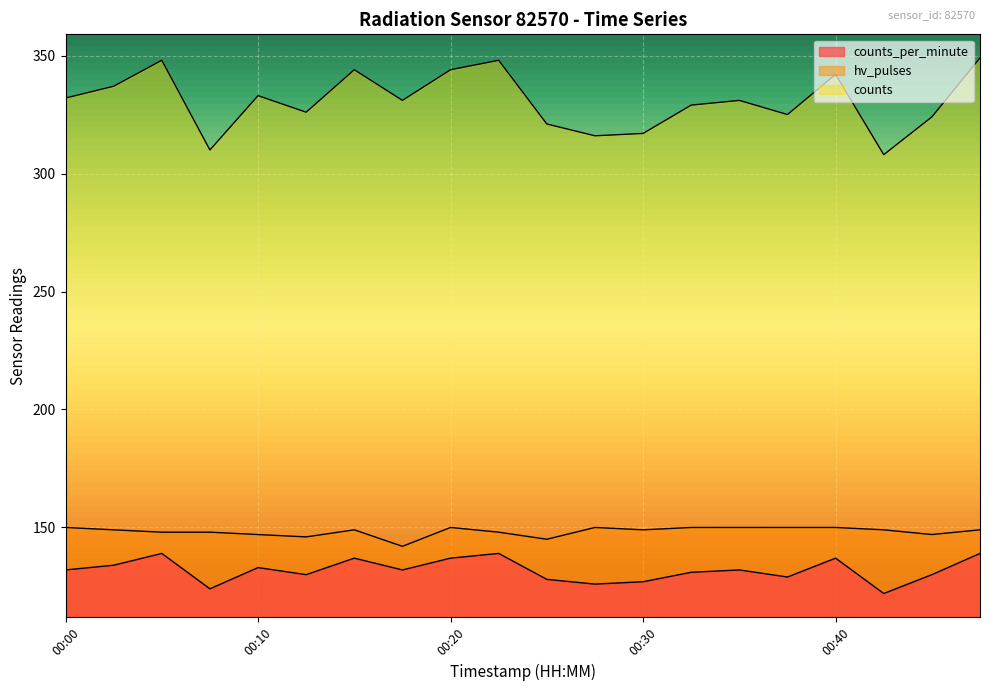

Reading left to right, list all the values displayed in this chart.

counts_per_minute: 132	134	139	124	133	130	137	132	137	139	128	126	127	131	132	129	137	122	130	139
hv_pulses: 150	149	148	148	147	146	149	142	150	148	145	150	149	150	150	150	150	149	147	149
counts: 332	337	348	310	333	326	344	331	344	348	321	316	317	329	331	325	342	308	324	349